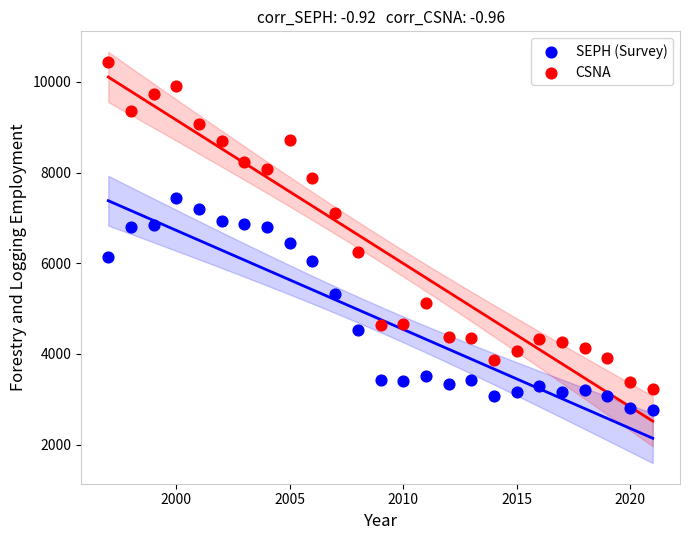

Across all data points, what is the range of Y values (max minus min)?

7677